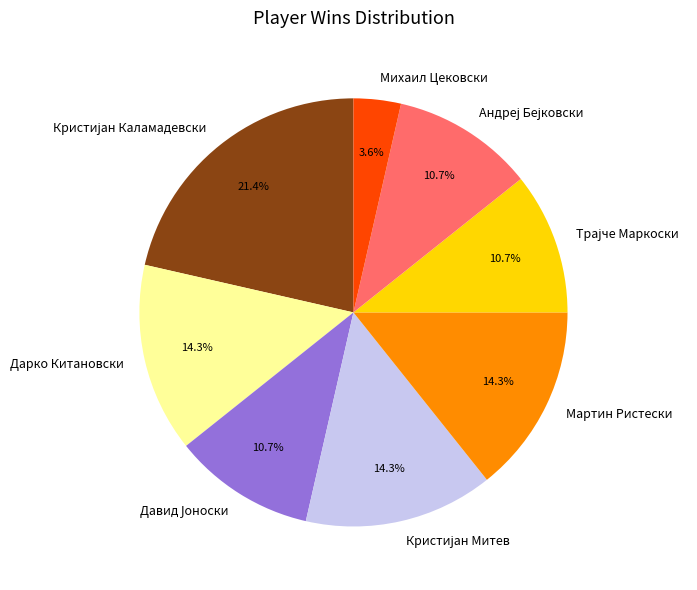

Does any single category account for the majority?

No